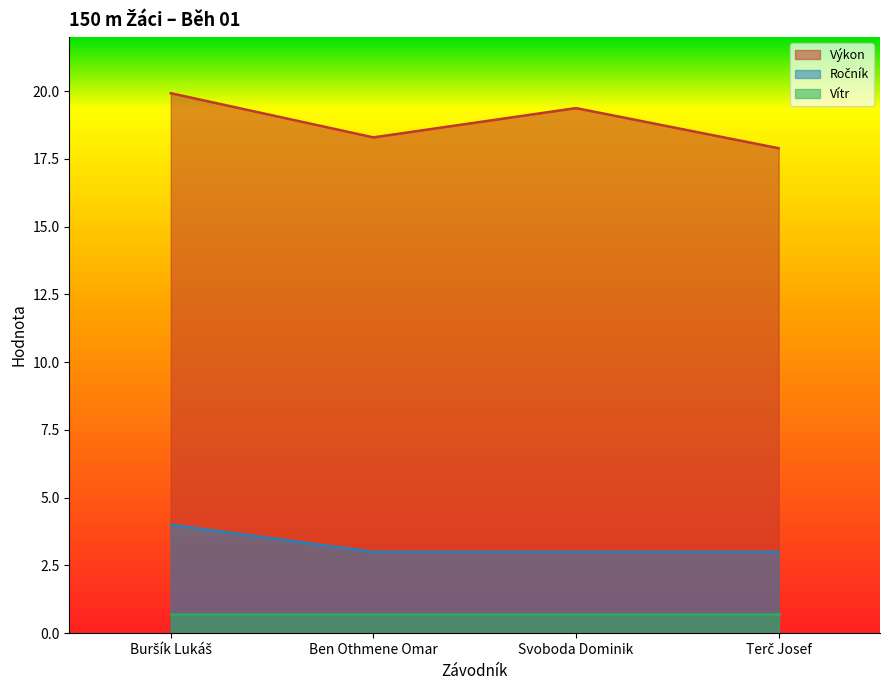

Between Buršík Lukáš and Terč Josef, which series saw the biggest shift?

Výkon